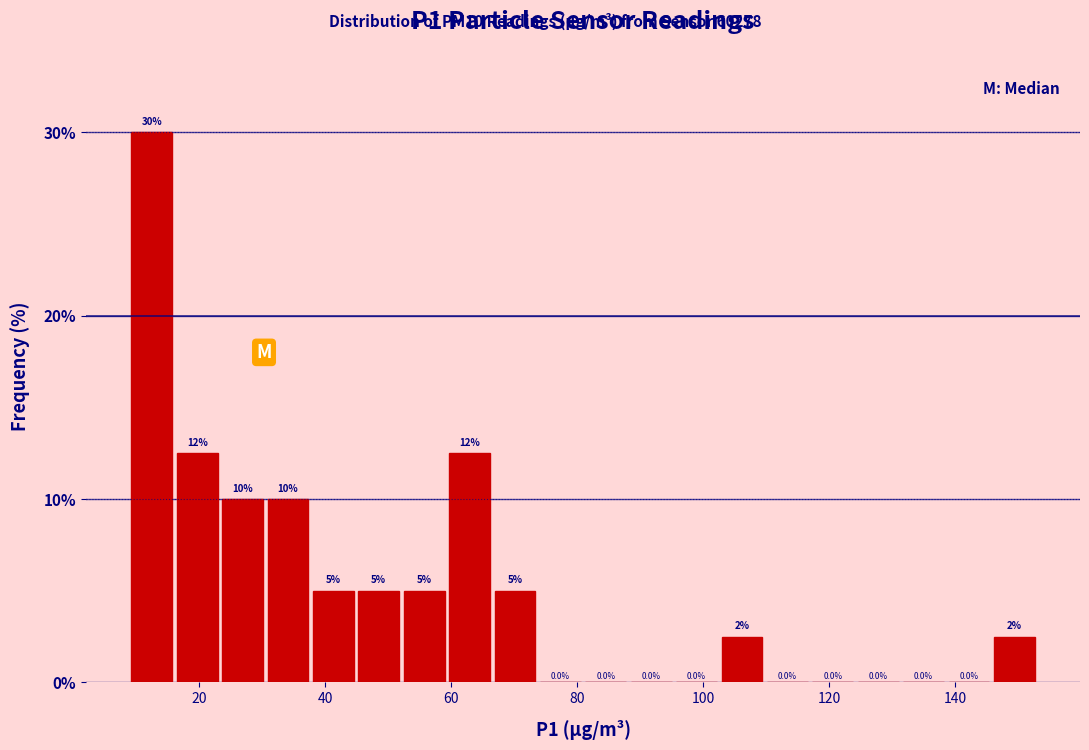

Read against the x-axis, roughly where is the centre of the tallest bar?

12